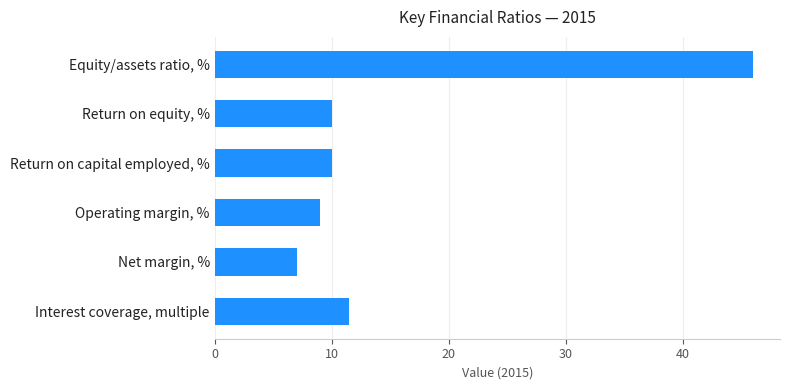

What is the average value?

15.6